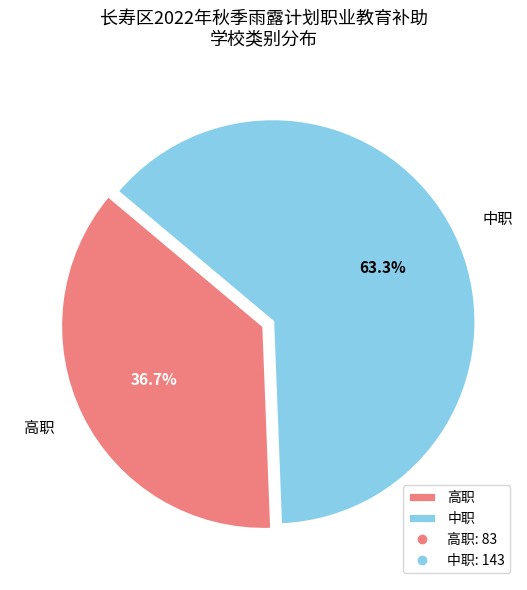

True or false: 中职 accounts for 63% of the total.

True